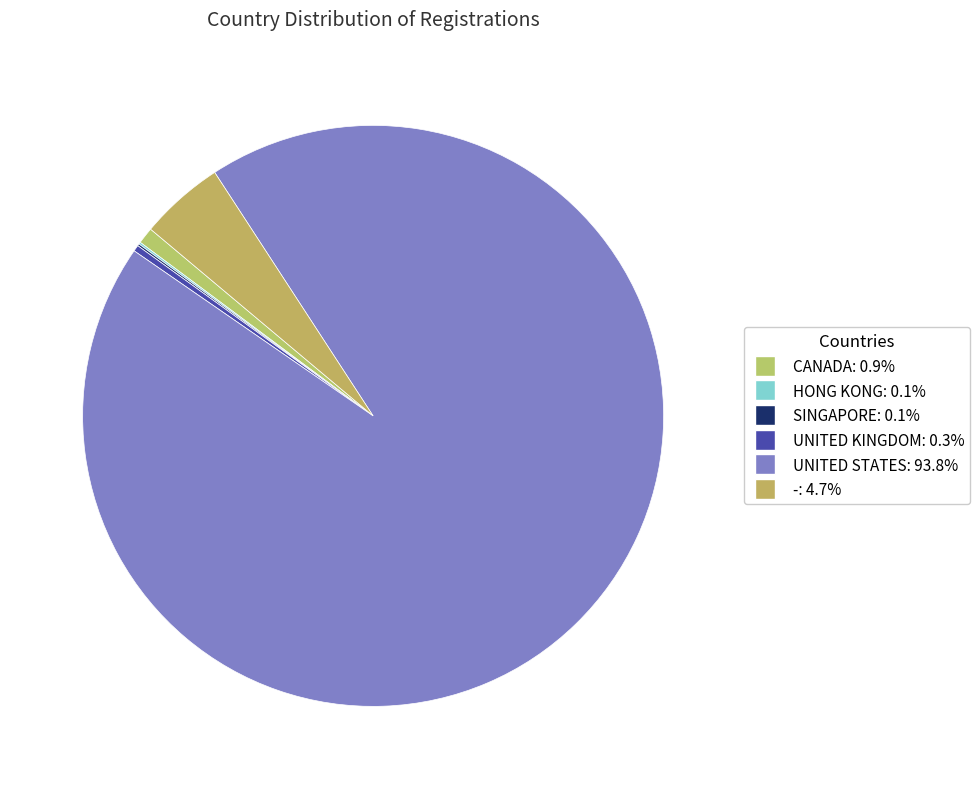

The CANADA slice represents 1% of the pie. True or false?

True